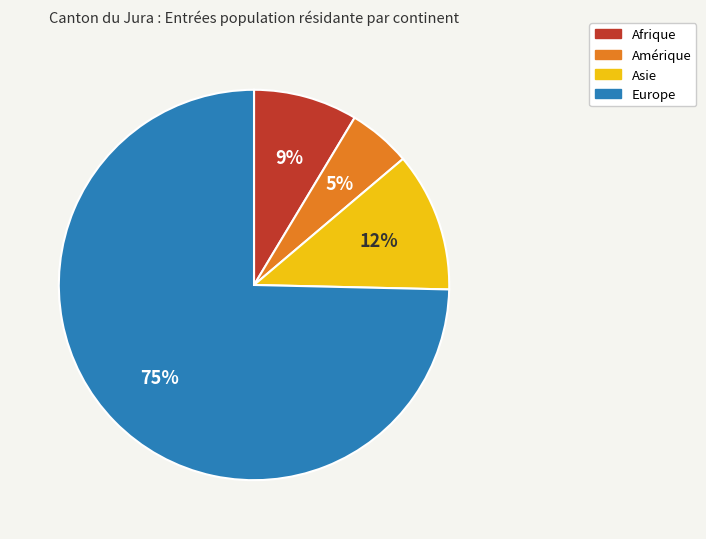

Do Afrique and Europe together represent more than half of the pie?

Yes